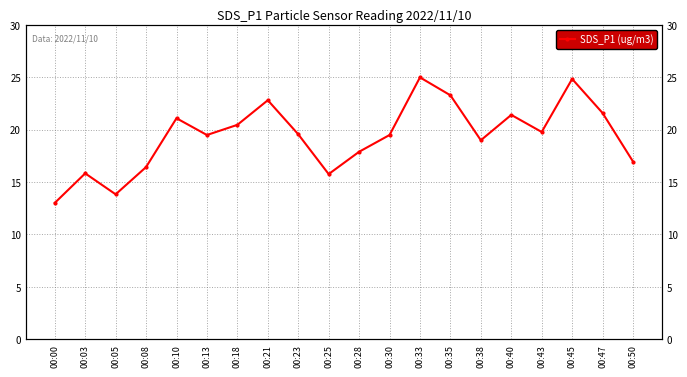

At which label is the value closest to 18?

00:28